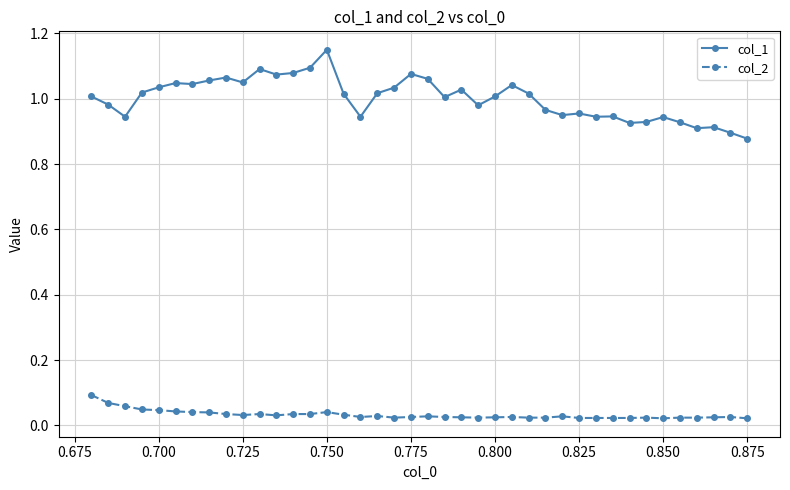

What is the sum of all col_2 values?

1.3